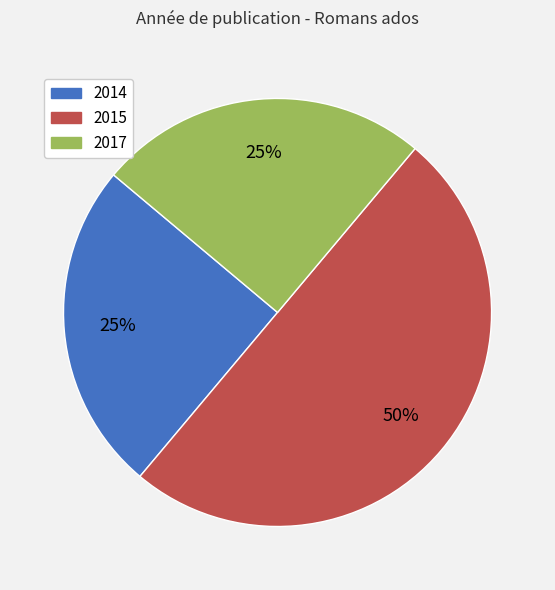

Which slice is the largest?

2015